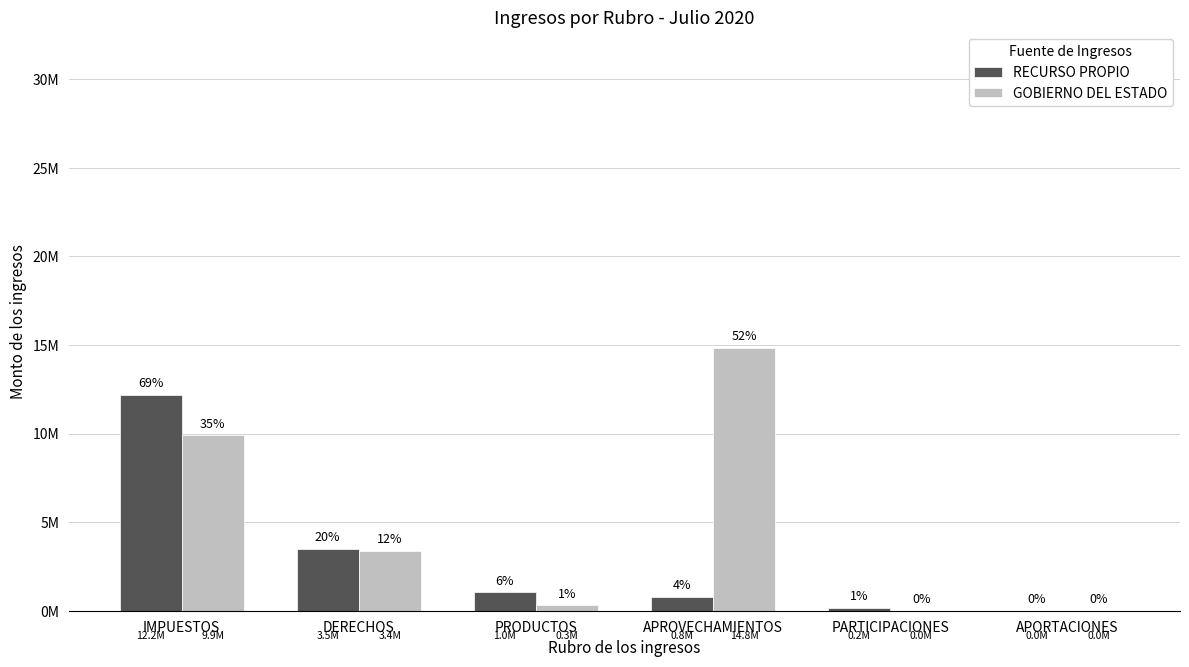

What are all the series names shown in the legend?

RECURSO PROPIO, GOBIERNO DEL ESTADO